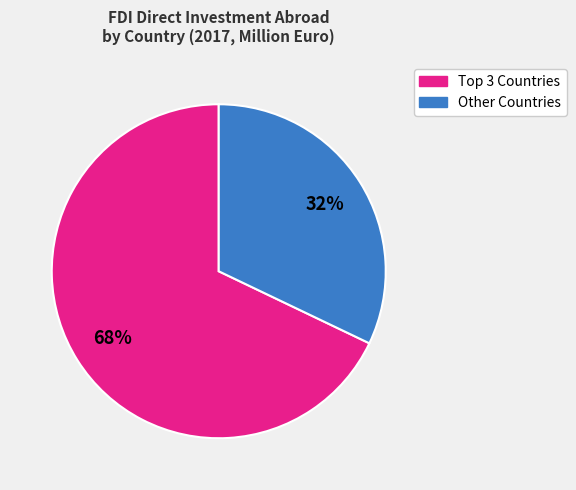

Is there a majority slice in this chart?

Yes